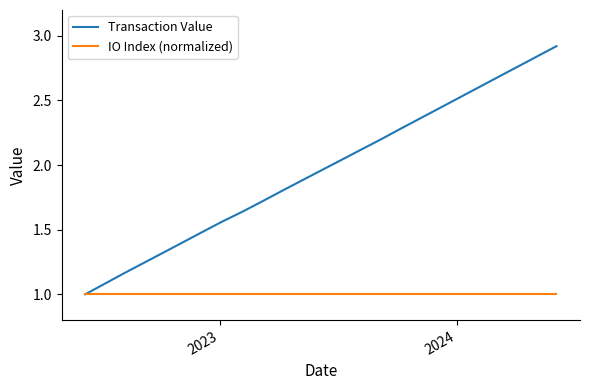

Count the number of data series in this chart.

2